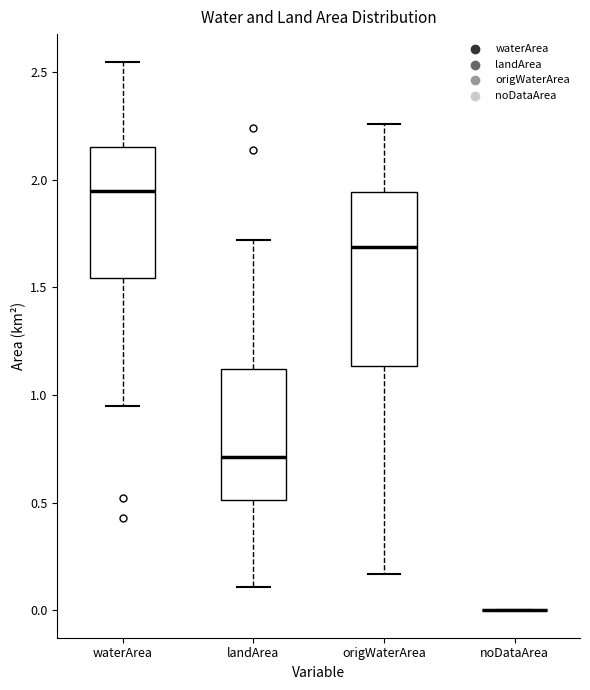

Reading left to right, read every box against the y-axis: the position of its median line, the range the box covers, and the ends of its whiskers. The values are not printed on the chart, so give them approximately, as read against the axis.

waterArea: median 1.95, box 1.55 to 2.15, whiskers 0.95 to 2.55
landArea: median 0.70, box 0.50 to 1.10, whiskers 0.10 to 1.70
origWaterArea: median 1.70, box 1.15 to 1.95, whiskers 0.15 to 2.25
noDataArea: box collapsed to a line at 0.00, whiskers 0.00 to 0.00